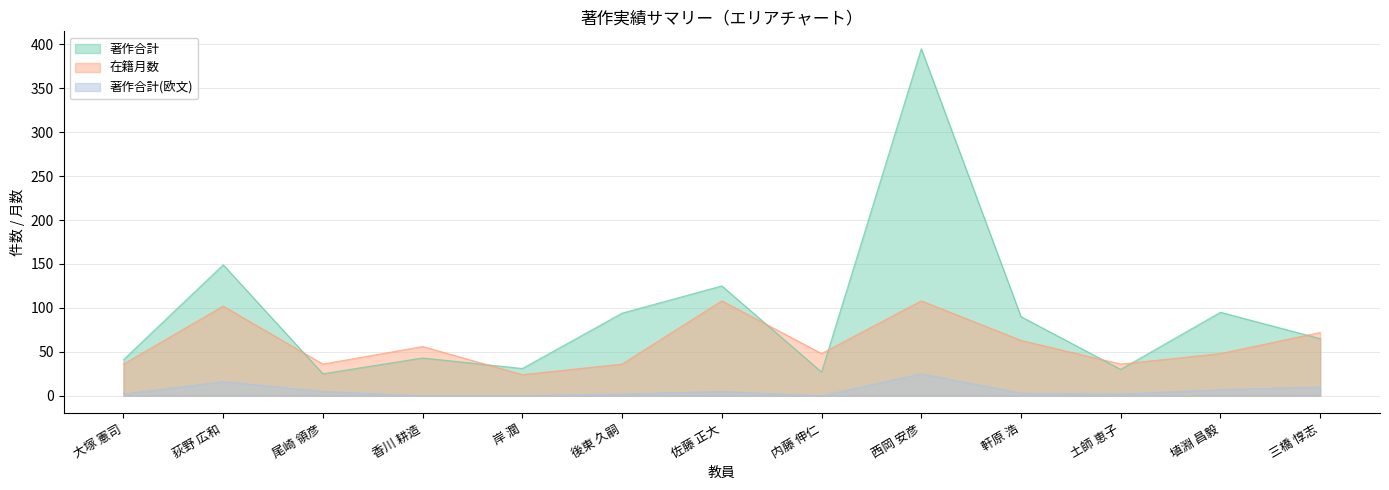

Which series has the largest total across all categories?

著作合計